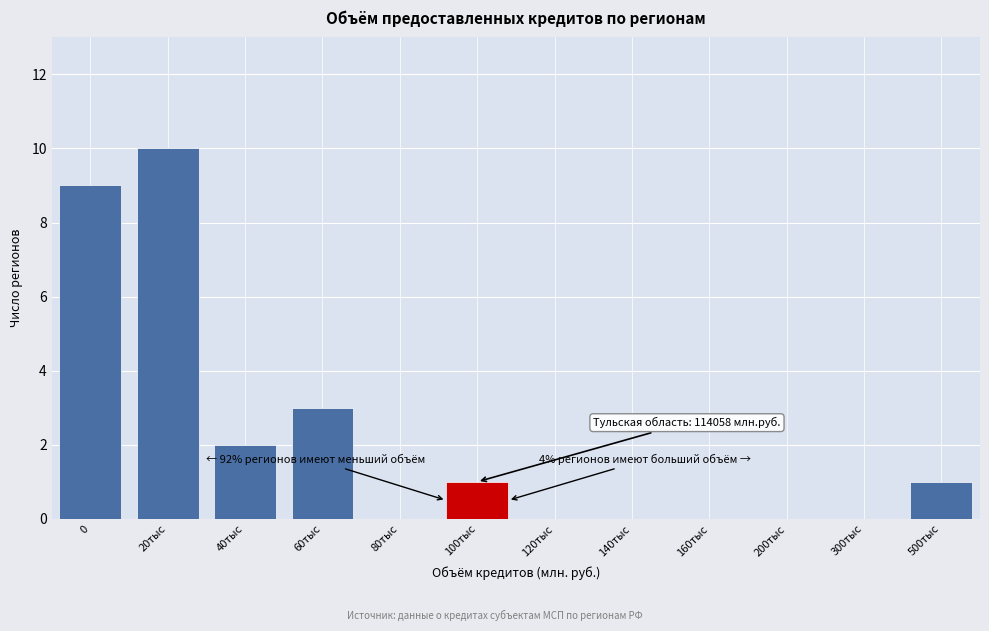

Reading right to left, extract all data points from this chart.

500тыс=1	300тыс=0	200тыс=0	160тыс=0	140тыс=0	120тыс=0	100тыс=1	80тыс=0	60тыс=3	40тыс=2	20тыс=10	0=9